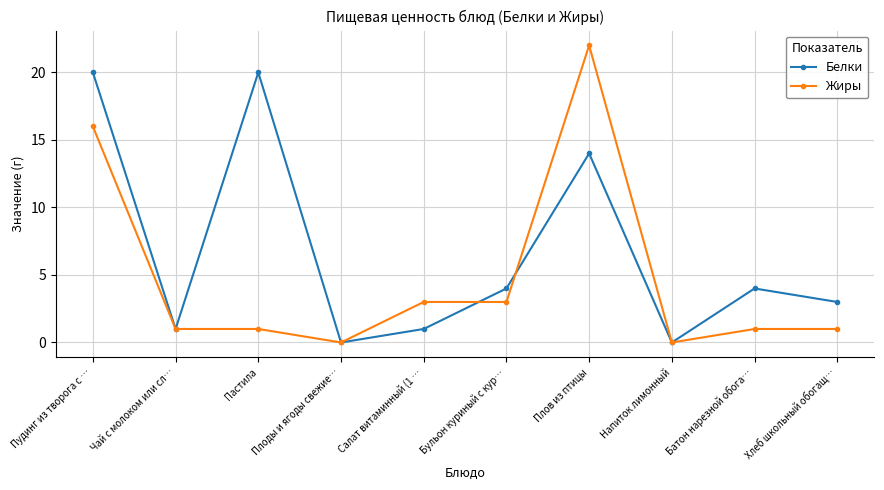

What is the difference between the second highest and second lowest values in the Белки series?

20